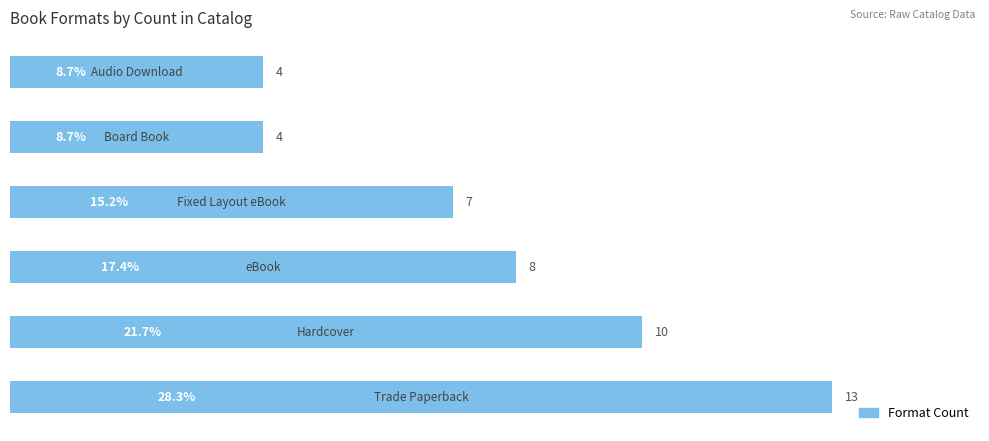

Reading bottom to top, extract all data points from this chart.

13	10	8	7	4	4